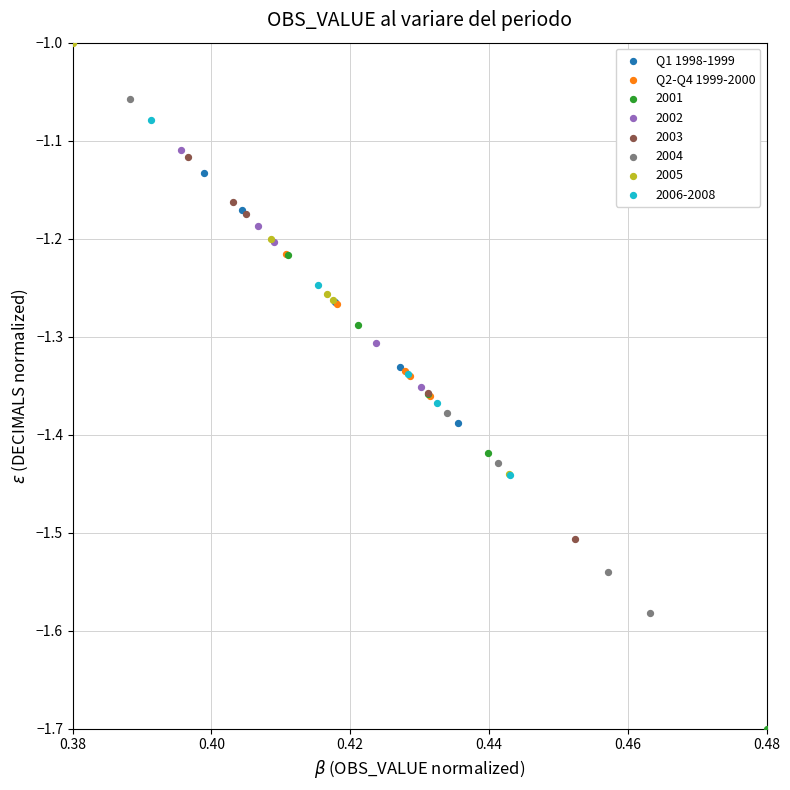

Which series contains the highest Y value?

2005